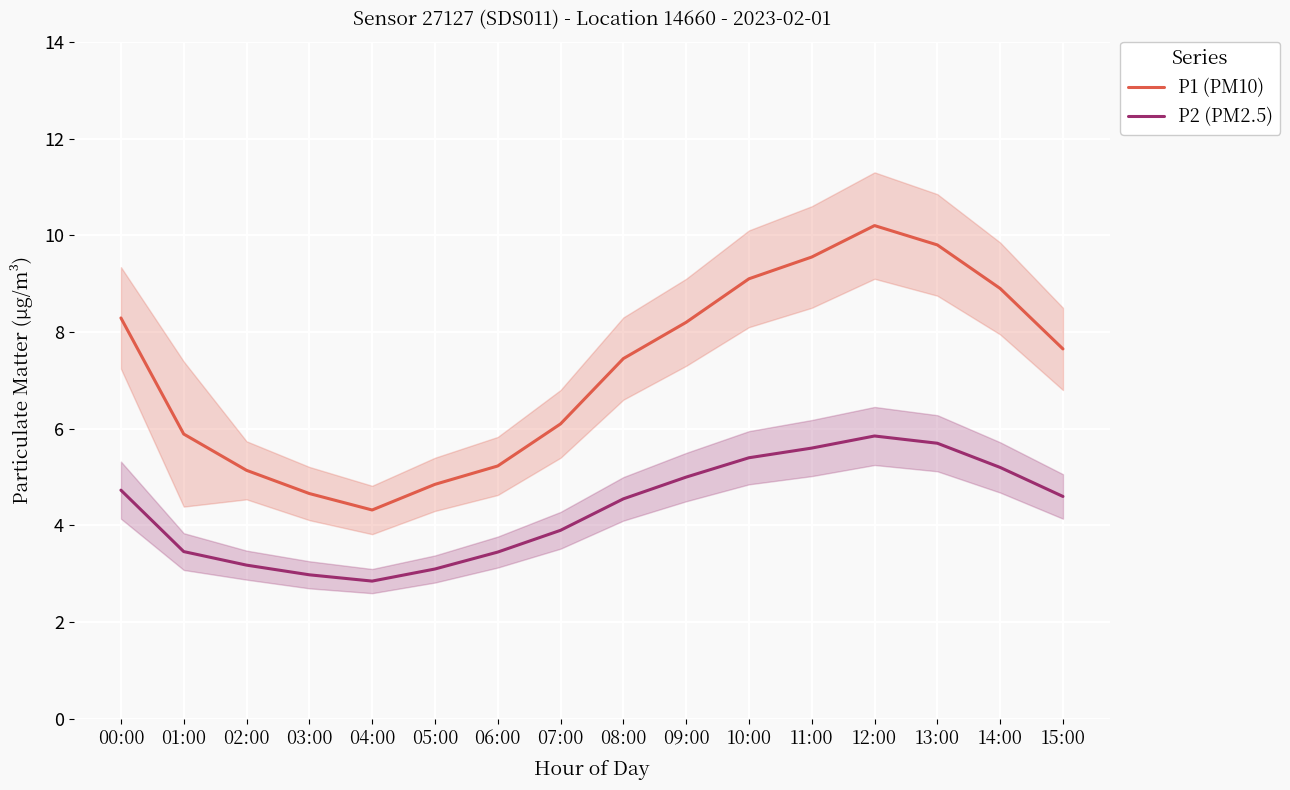

What is the label of the 14th point from the left?

13:00